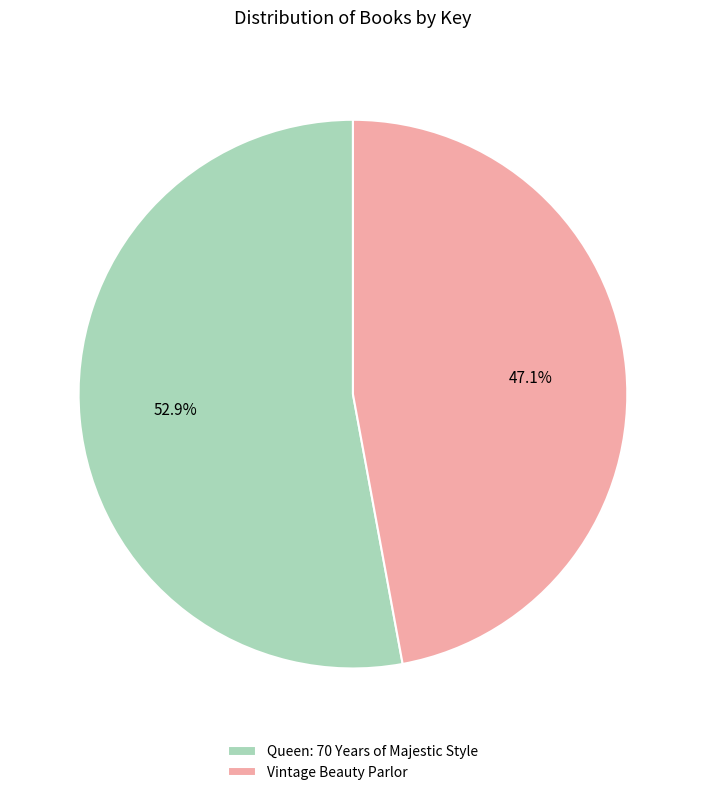

How many segments does this pie chart have?

2